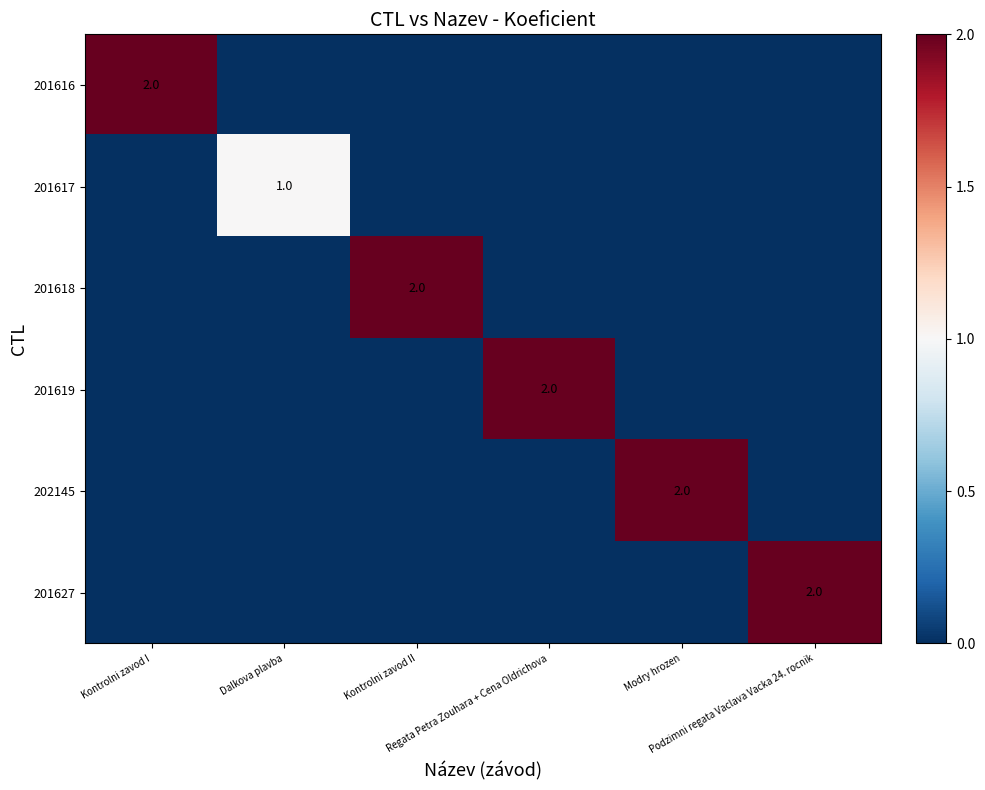

What is the highest value of the 201627 series?

2